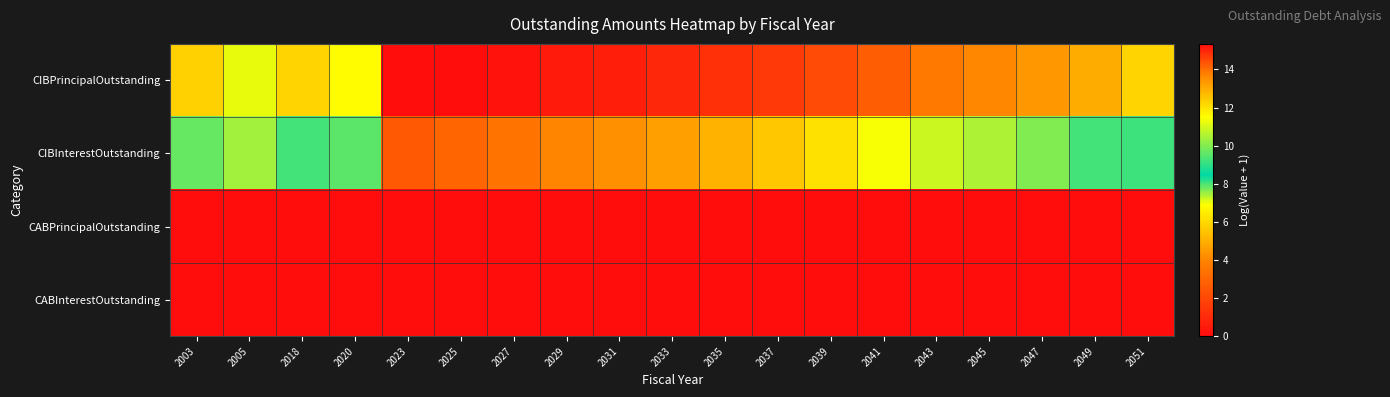

What is the spread (max minus min) of values at 2029?

15.1